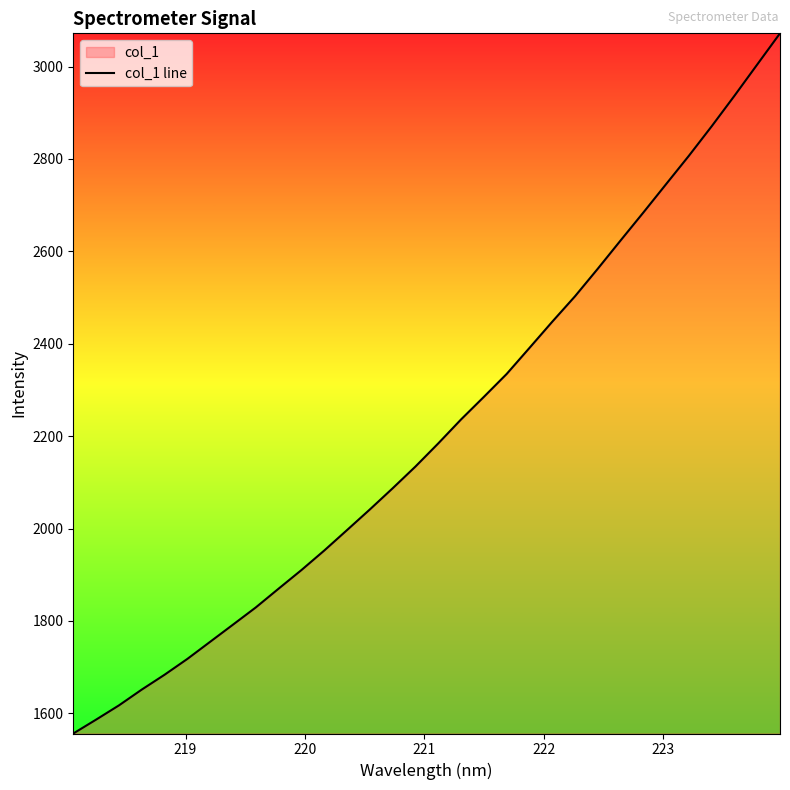

How many lines are shown in the chart?

1